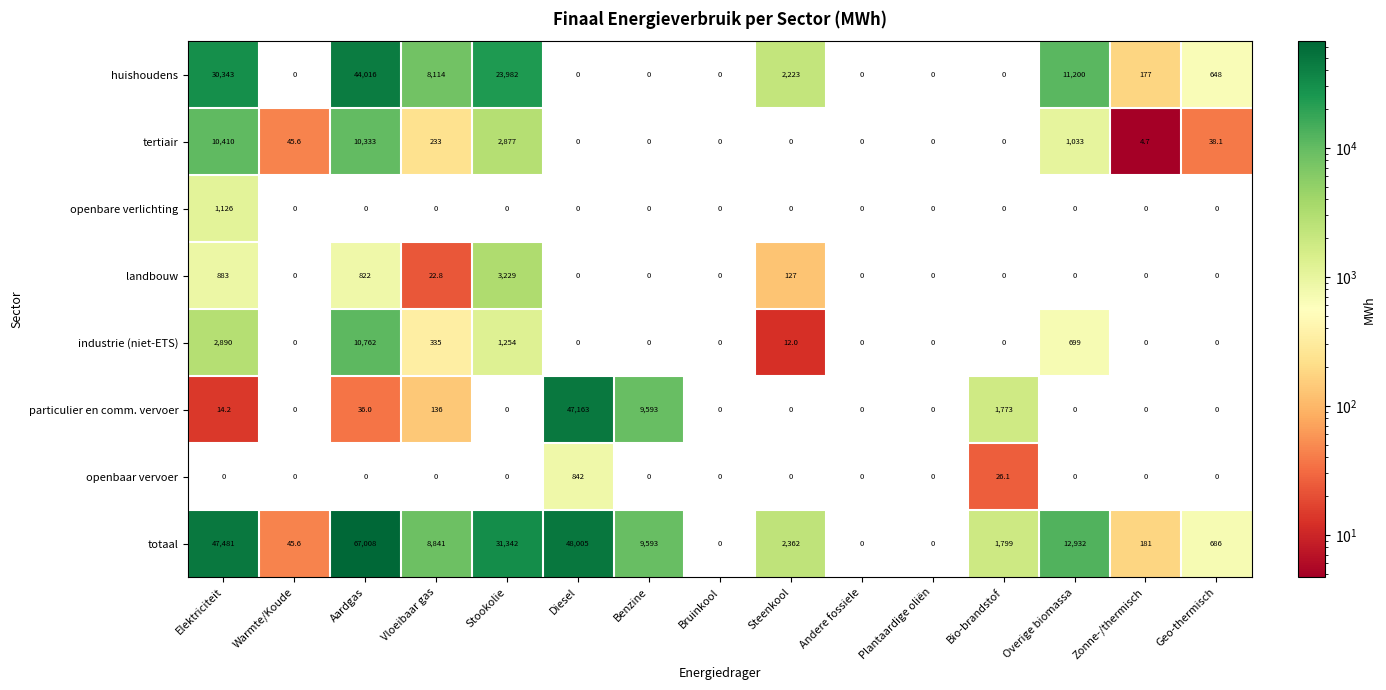

Which category has the highest value in the tertiair series?

Elektriciteit